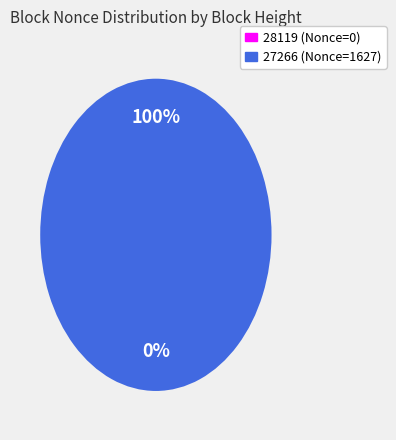

How many segments does this pie chart have?

2